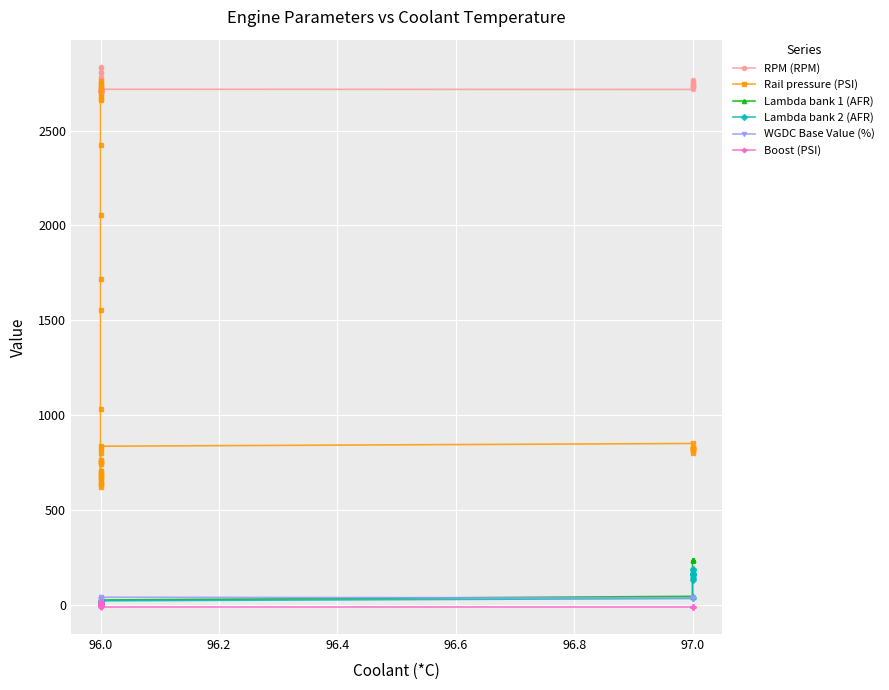

Which series has the widest spread of values?

Rail pressure (PSI)